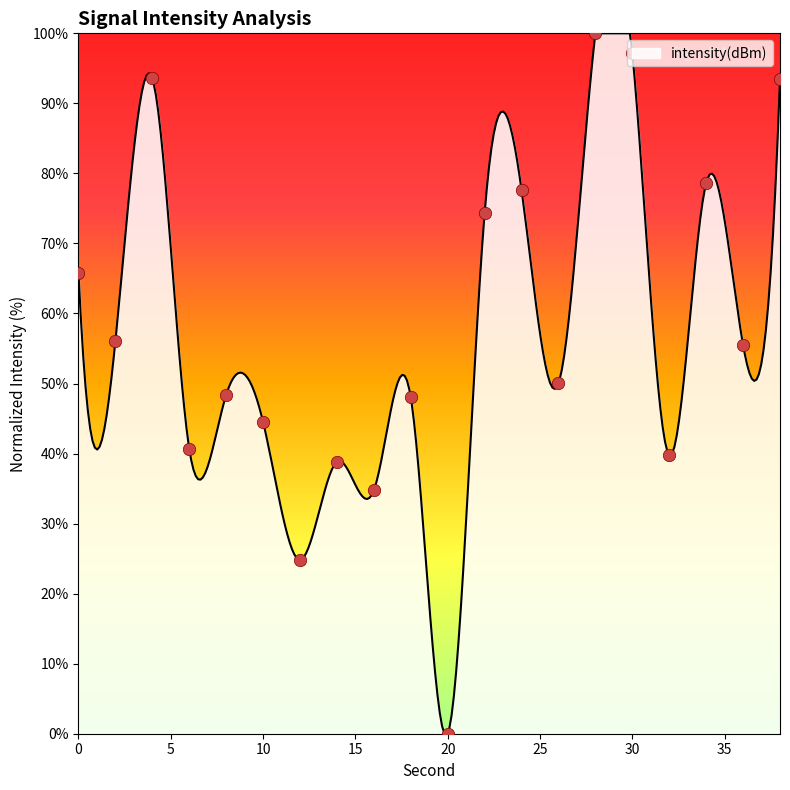

What is the change in value from 20 to 24?

+77.6